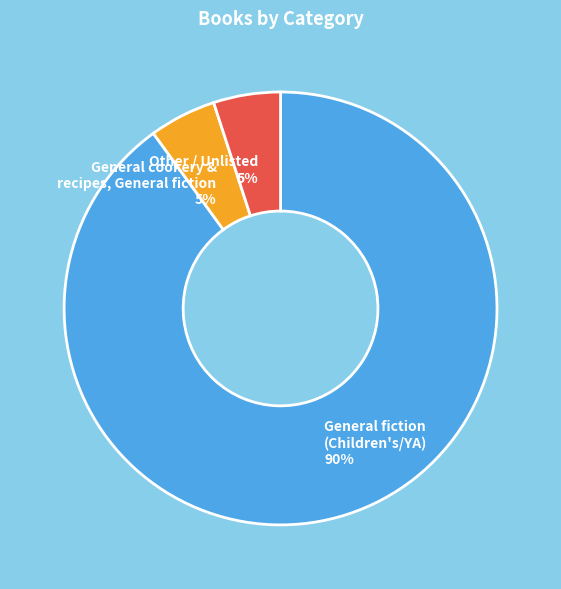

What percentage is the General fiction (Children's/YA) slice, to the nearest percent?

90%